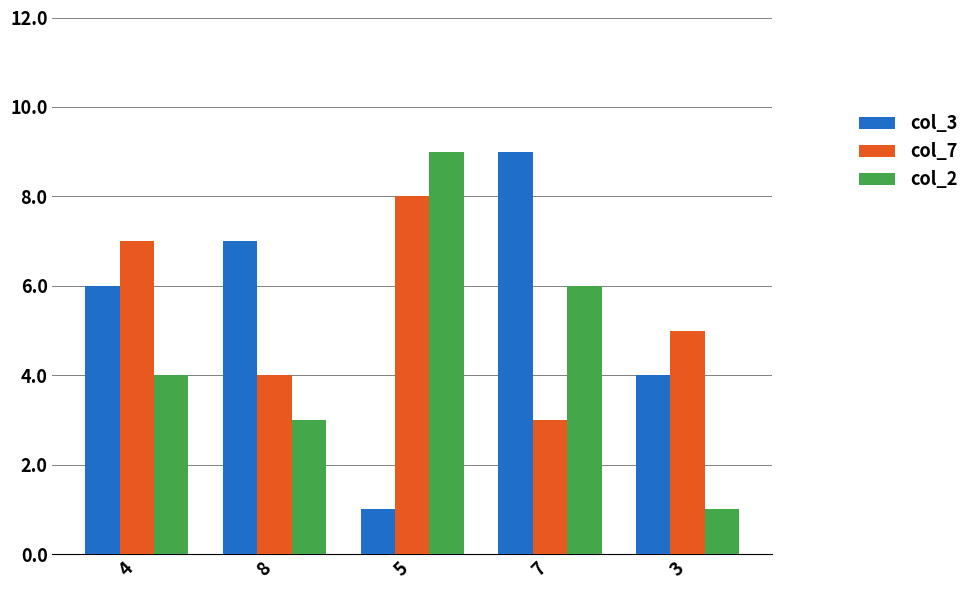

Between 4 and 7, which series saw the biggest shift?

col_7